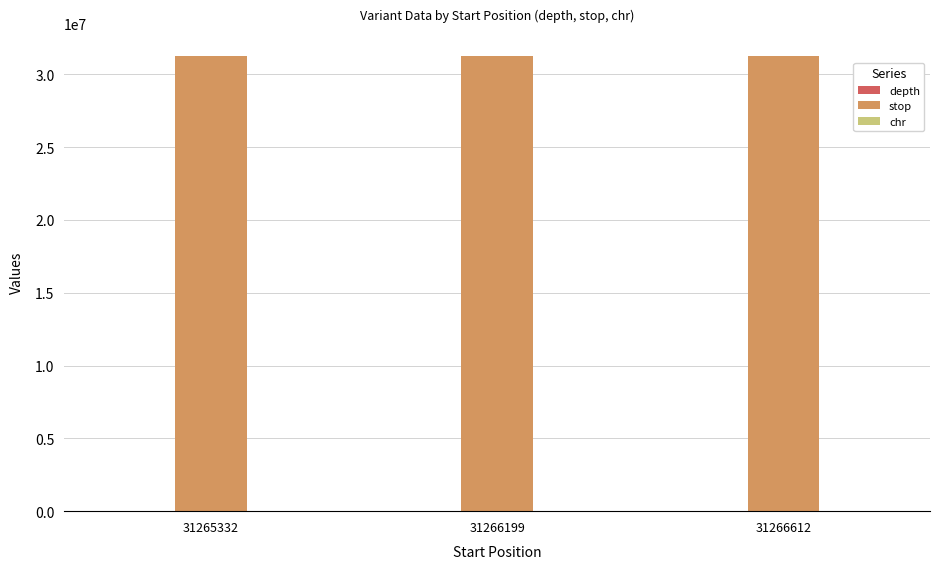

What is the greatest value displayed?

31266613